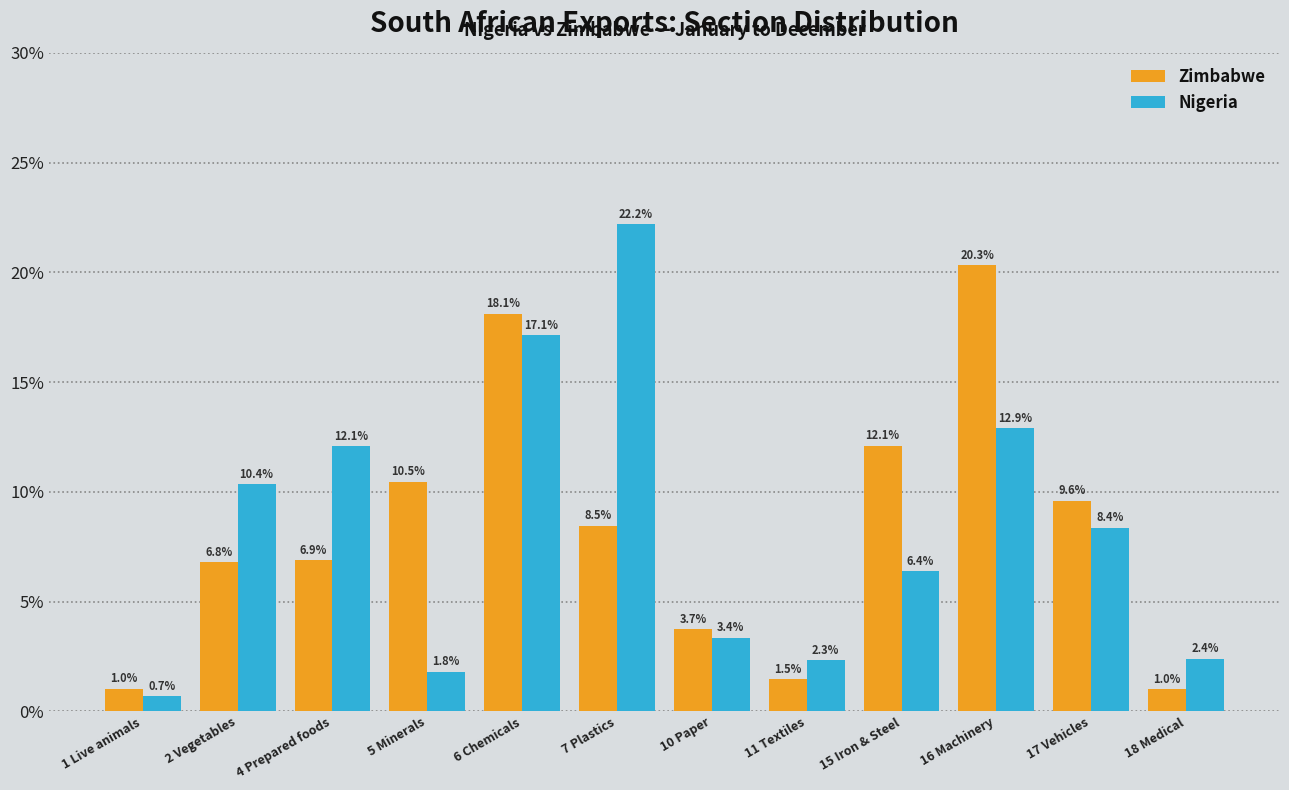

What position from the right is 4 Prepared foods?

10